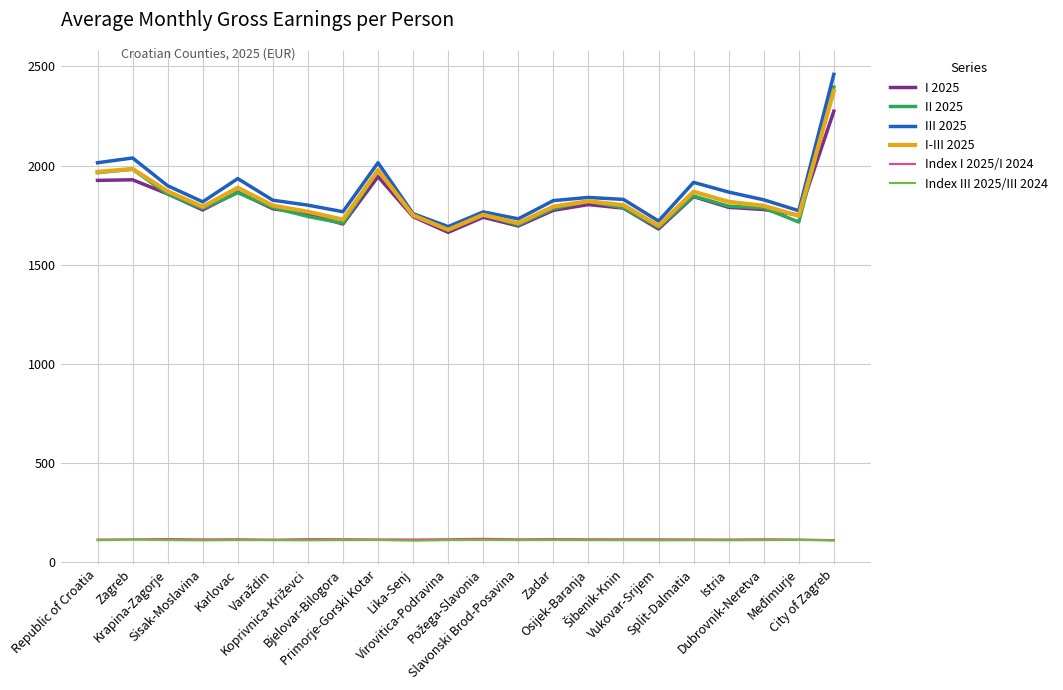

What is the lowest value of the Index III 2025/III 2024 series?

107.5